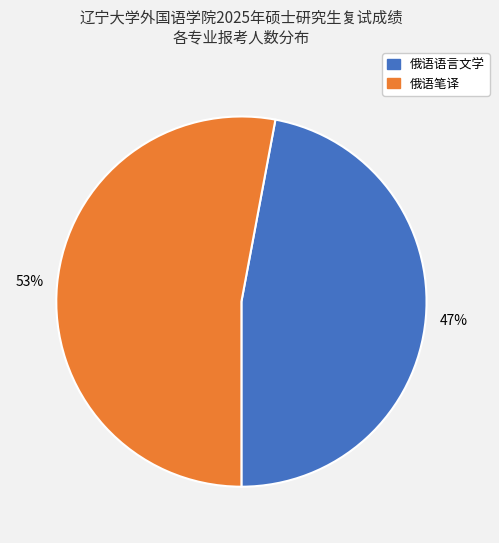

To the nearest percent, what percentage of the pie is 俄语语言文学?

47%